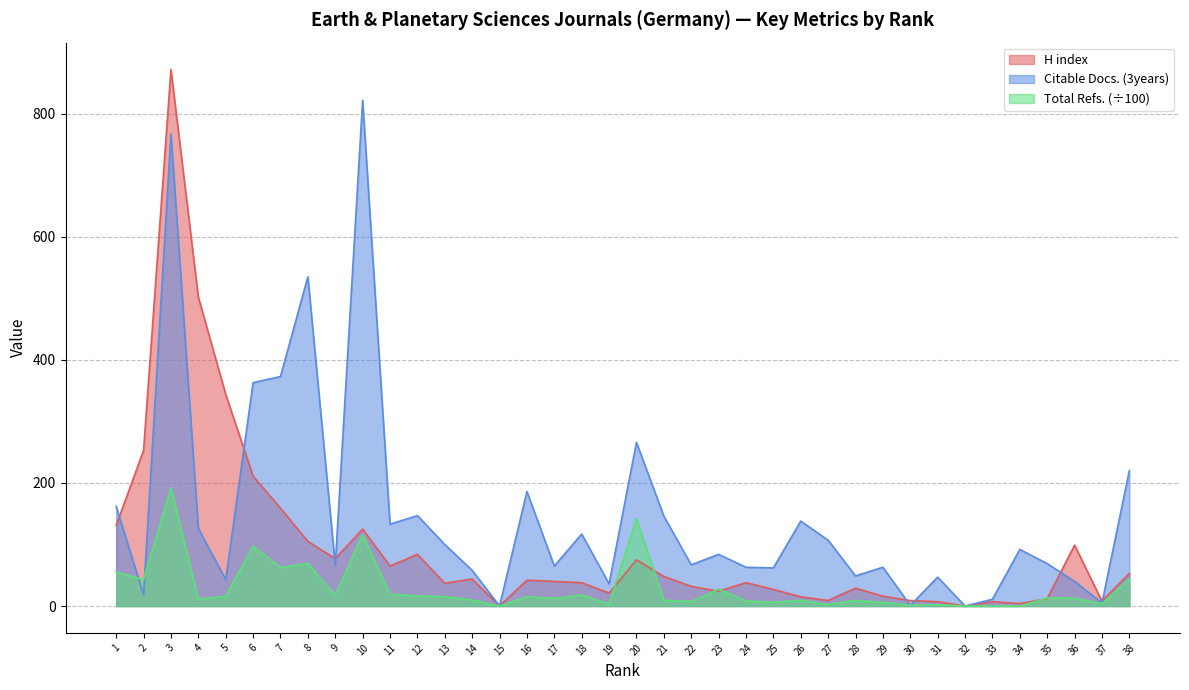

The value of H index at 37 is 12.1. True or false?

False